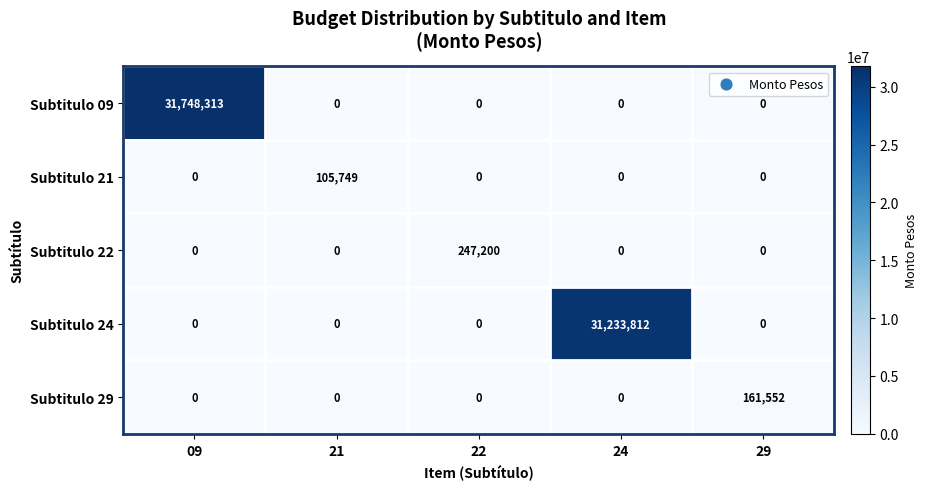

At which category is the sum across all series the highest?

09